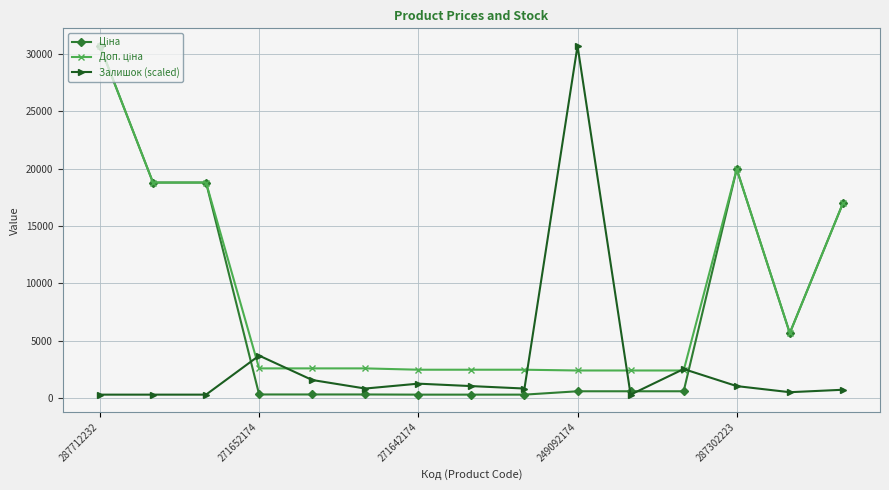

What is the greatest value displayed?

30717.1